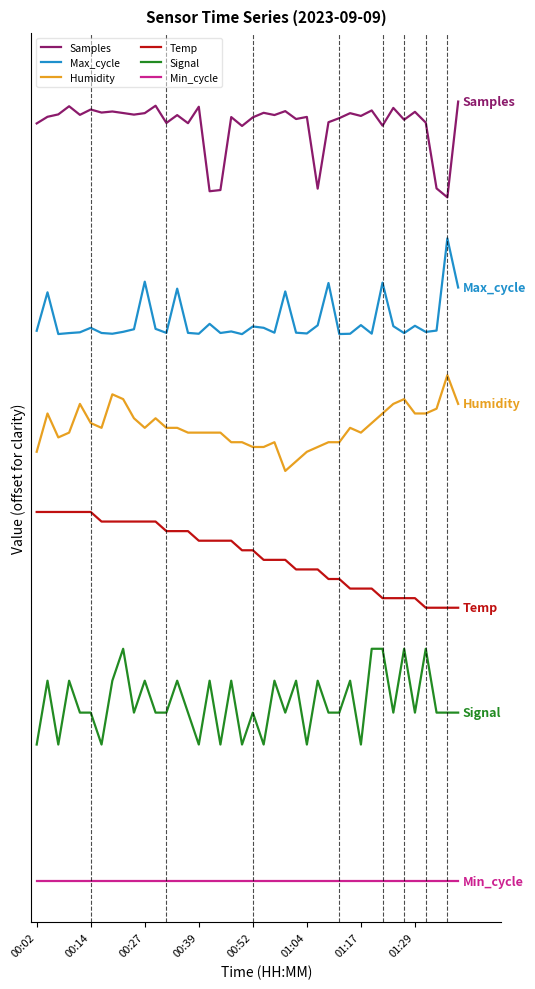

True or false: Samples and Humidity intersect in this chart.

False